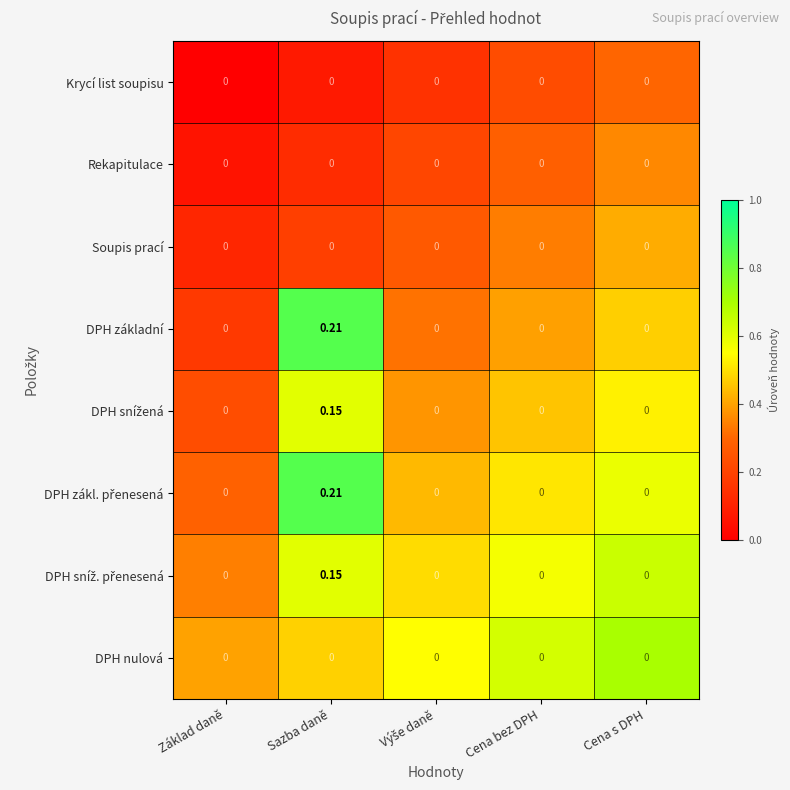

At which category is the sum across all series the highest?

Sazba daně